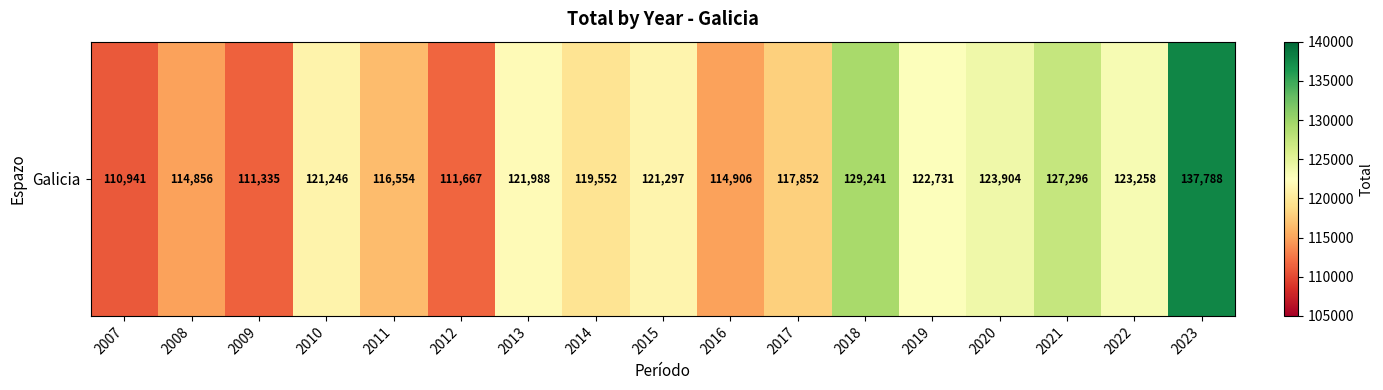

What is the sum of all values?

2046412